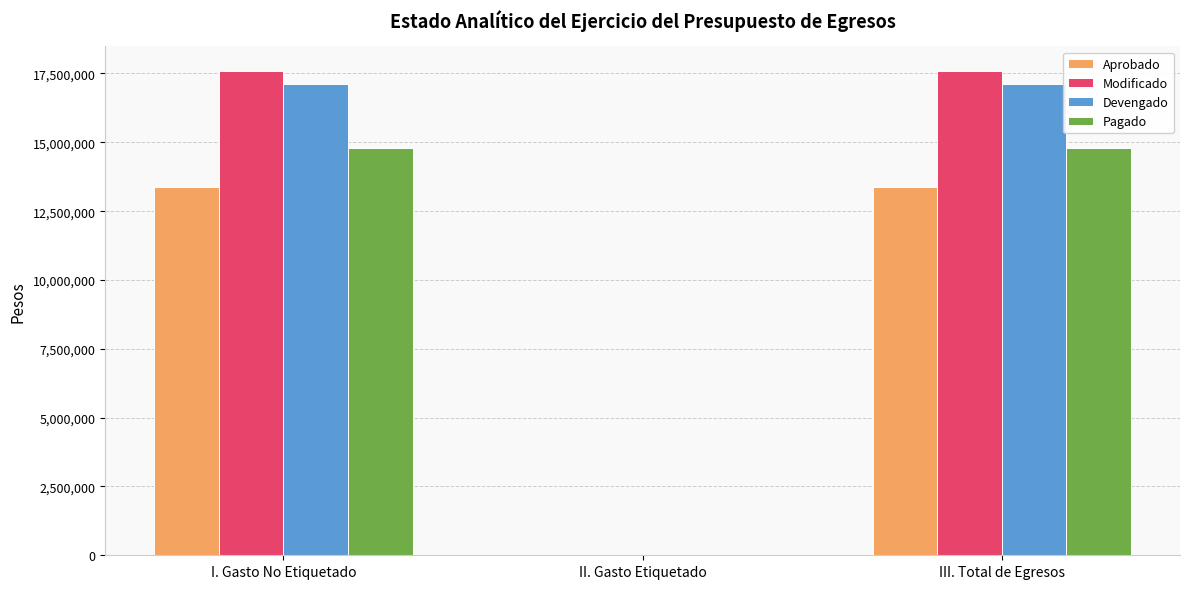

What is the total value across all series at I. Gasto No Etiquetado?

62875894.9